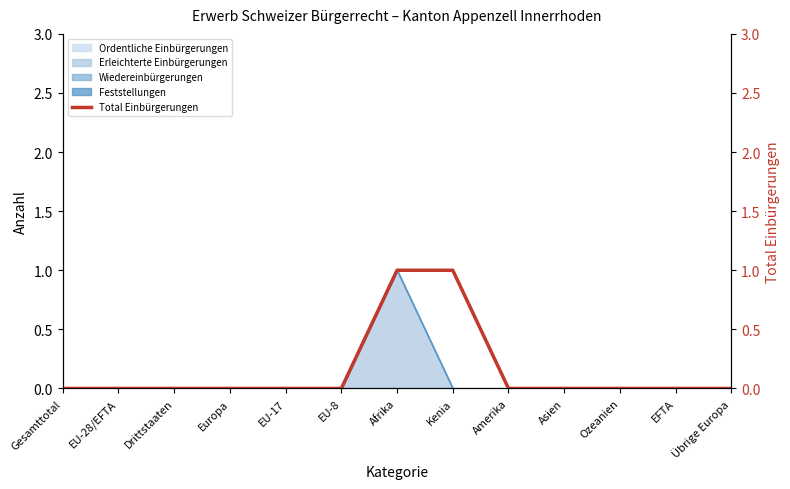

Reading left to right, what are all the values shown in this chart?

Gesamttotal=0	EU-28/EFTA=0	Drittstaaten=0	Europa=0	EU-17=0	EU-8=0	Afrika=1	Kenia=1	Amerika=0	Asien=0	Ozeanien=0	EFTA=0	Übrige Europa=0